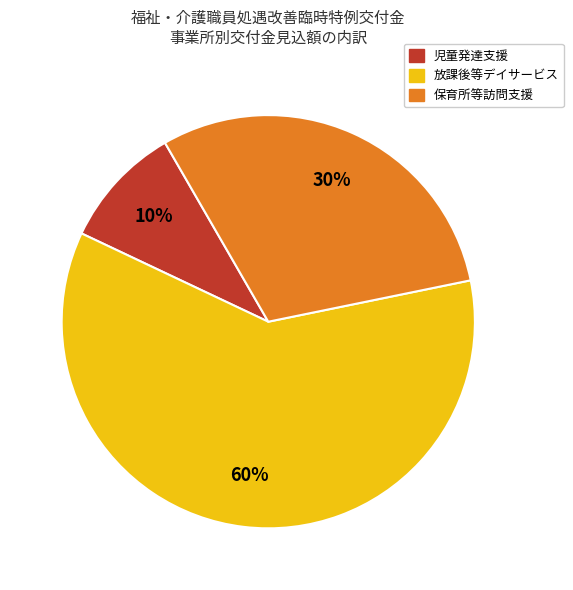

How many segments does this pie chart have?

3